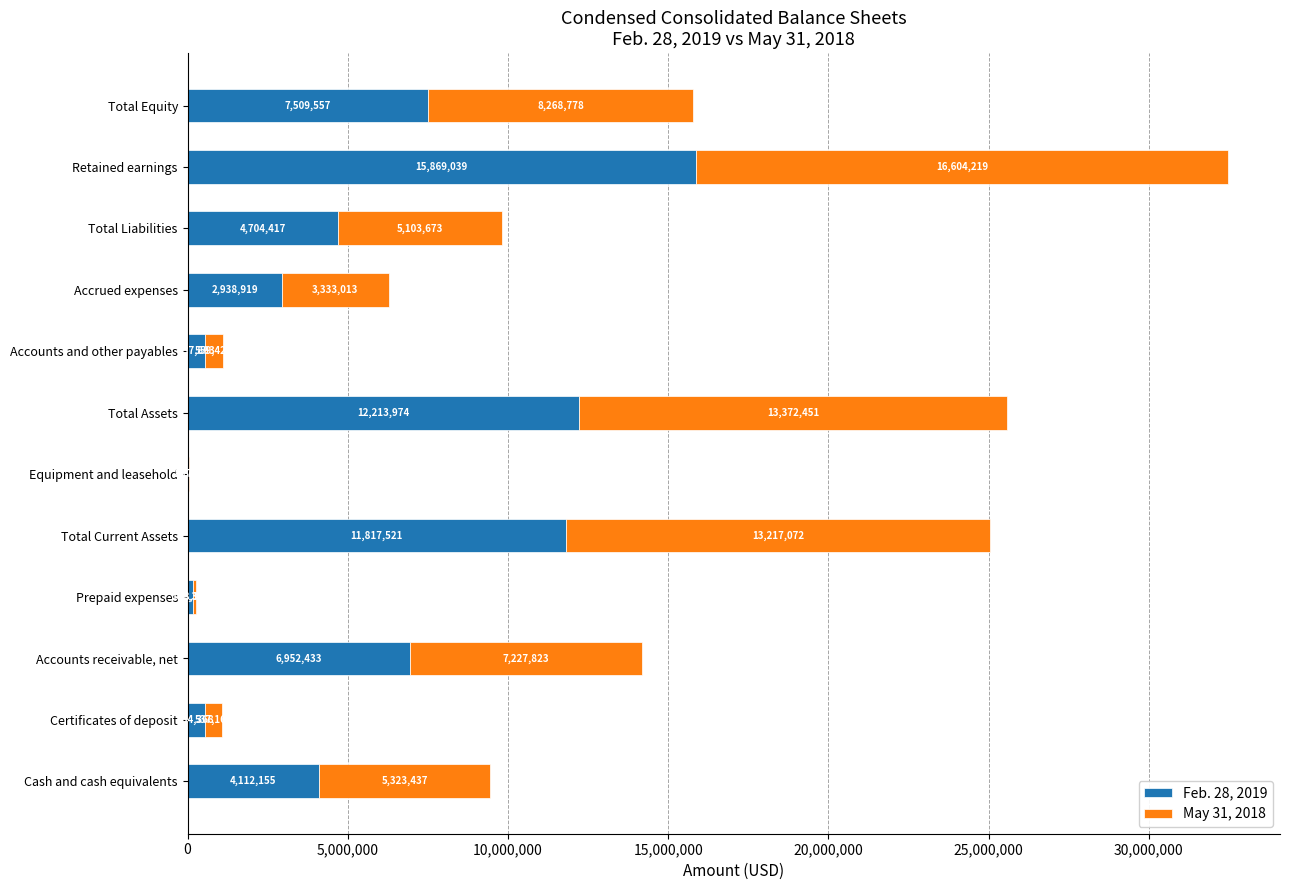

What is the highest value of the Feb. 28, 2019 series?

15869039